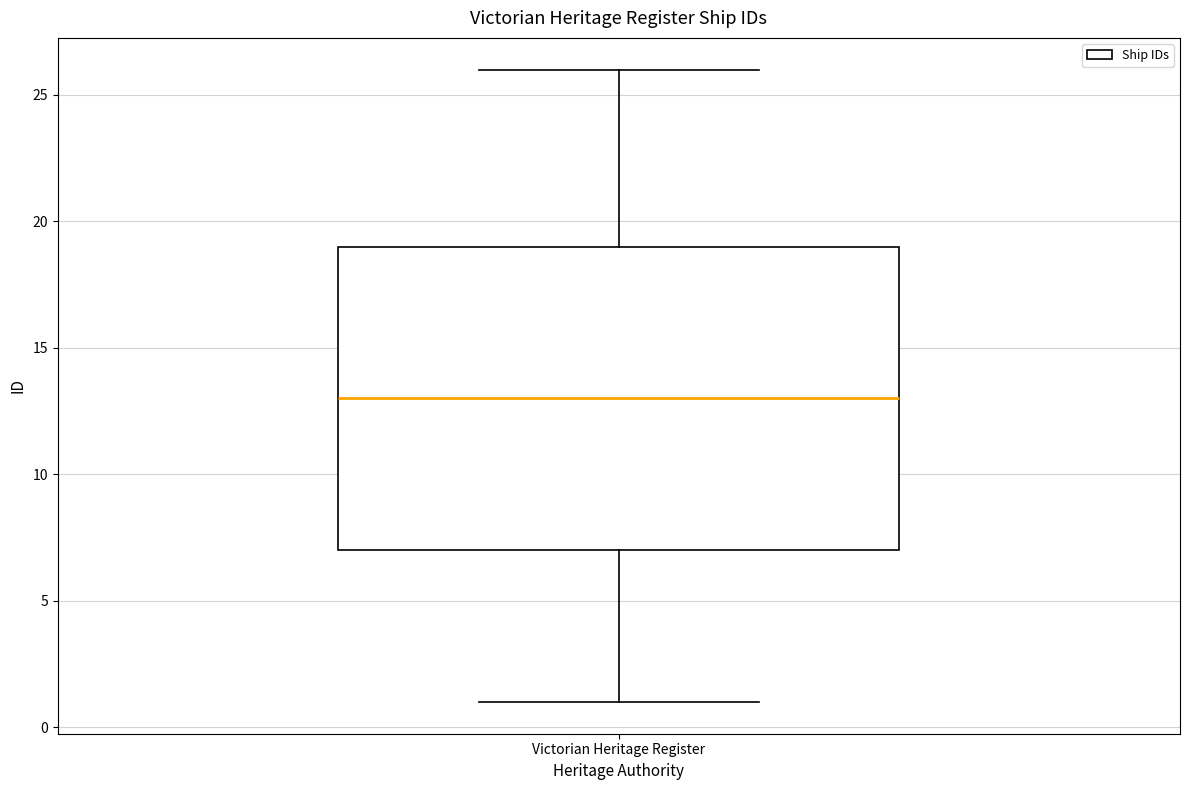

Where does the lower whisker of the box for Victorian Heritage Register end on the y-axis? The values are not printed on the chart, so give them approximately, as read against the axis.

1